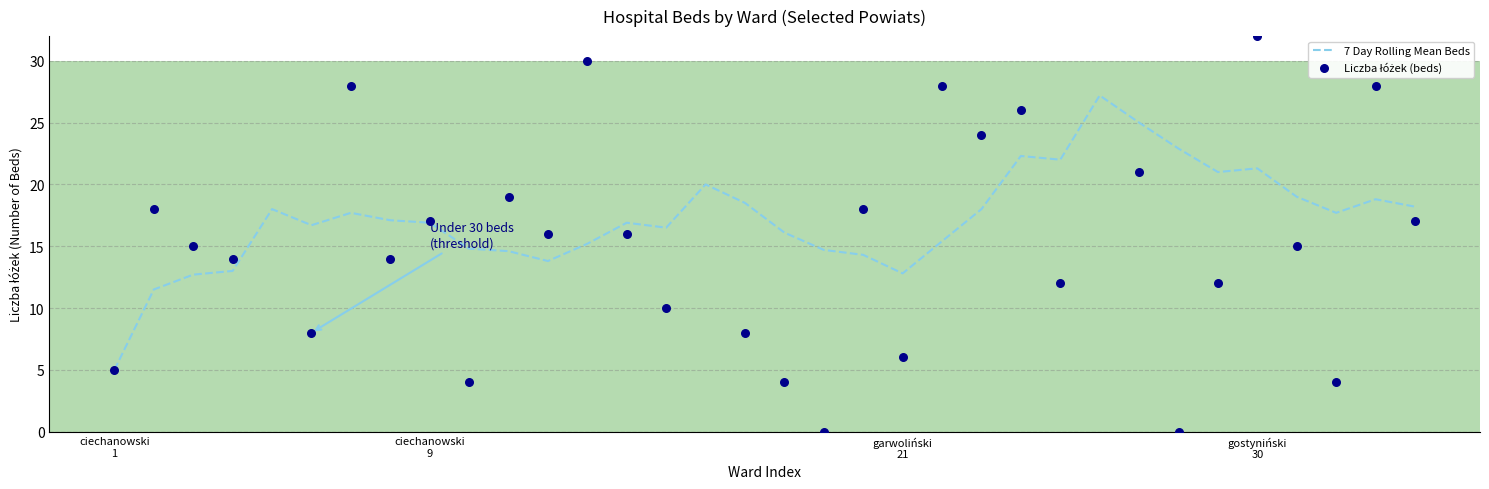

Which series contains the lowest Y value?

Liczba łóżek (beds)